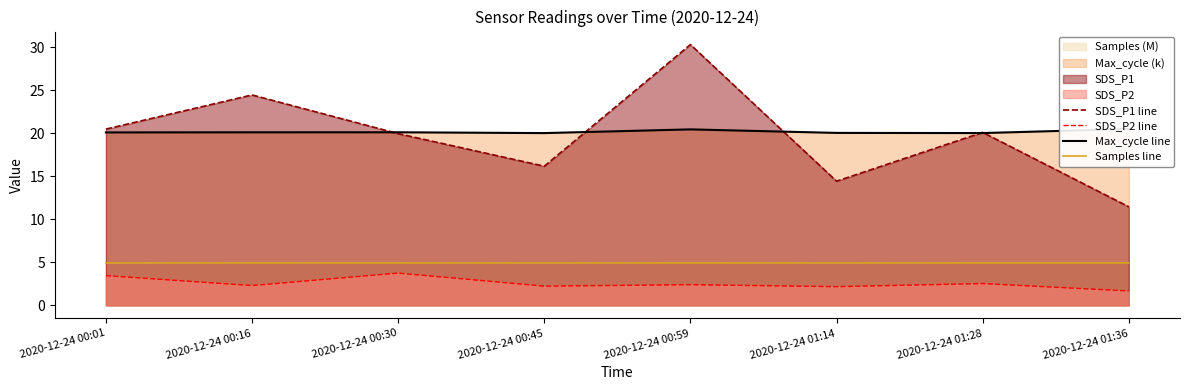

In Max_cycle line, how many points are lower than both neighbors (excluding endpoints)?

2